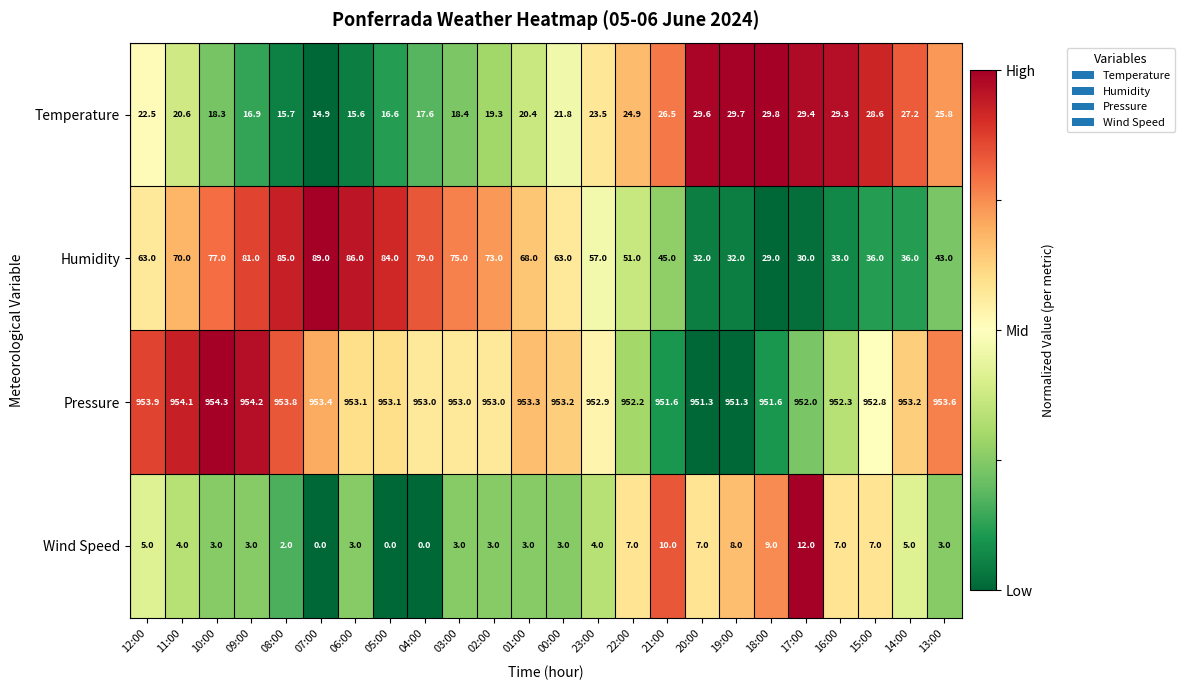

What is the lowest value of the Pressure series?

951.3